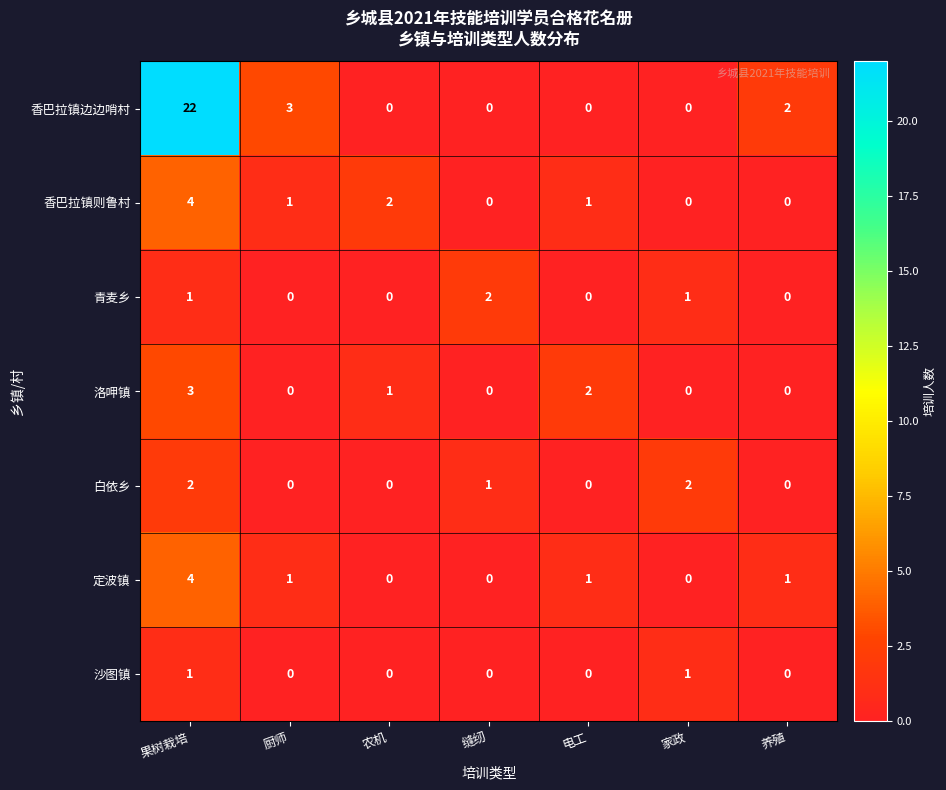

How many 白依乡 values are between 0 and 2?

7